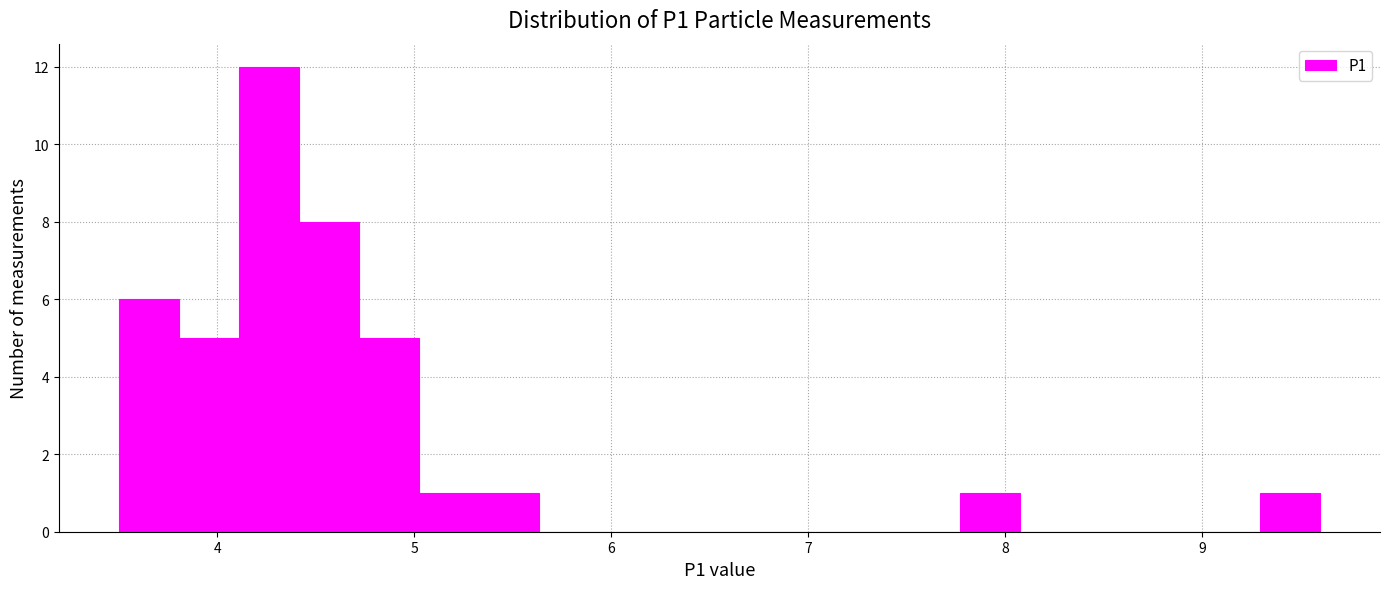

Read against the x-axis, roughly where is the centre of the tallest bar?

4.3